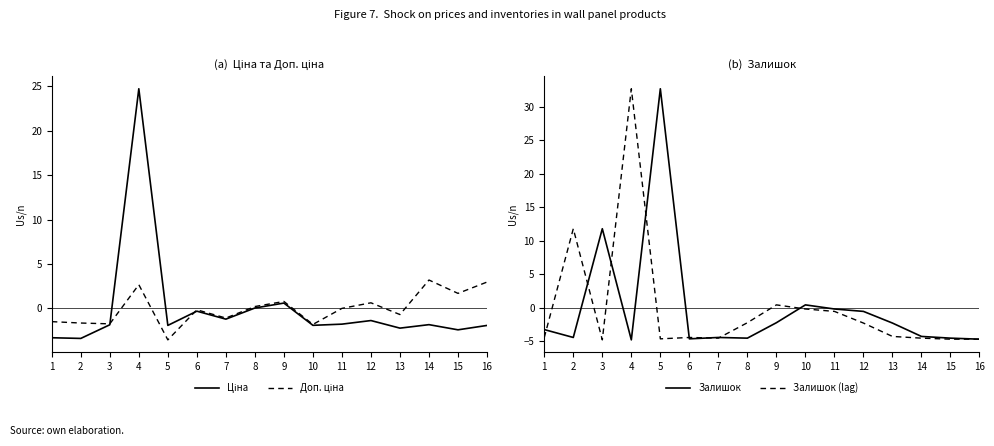

How many positive values does the Ціна series have?

3